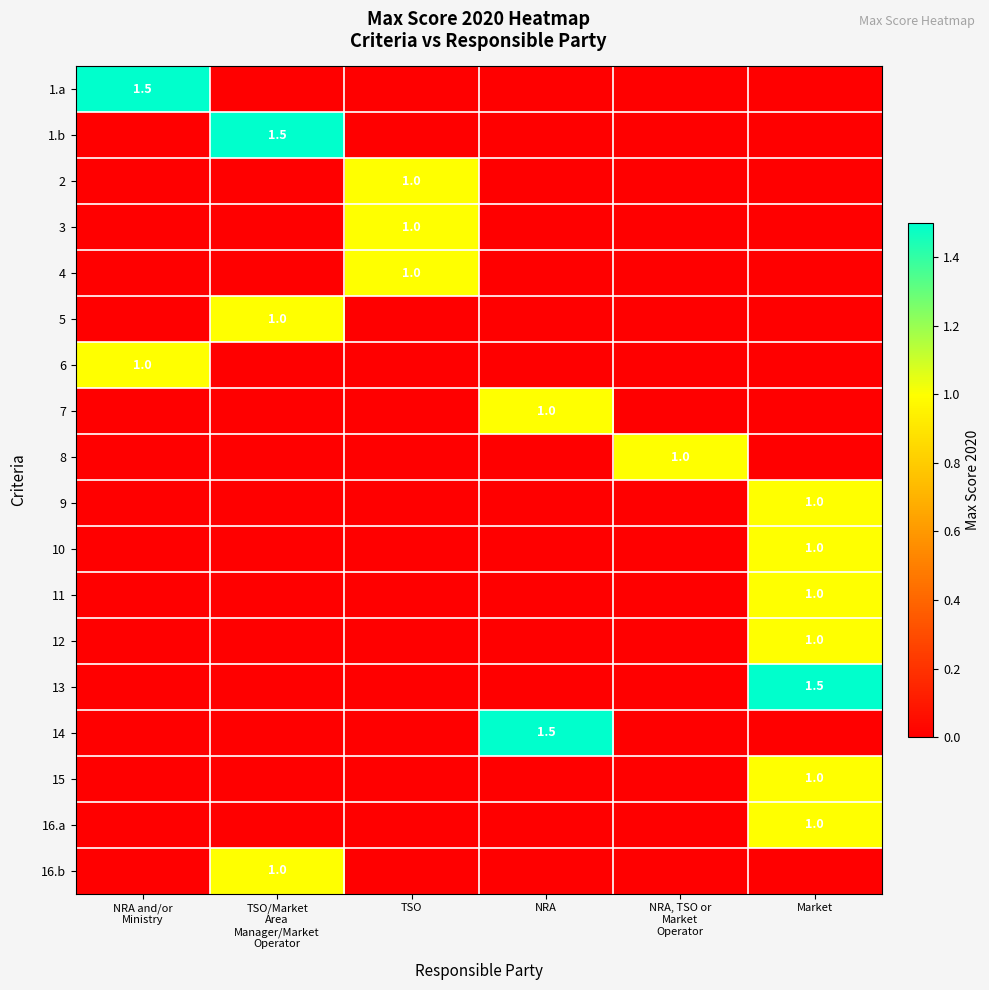

True or false: 2 has a value of 1.8 at TSO.

False